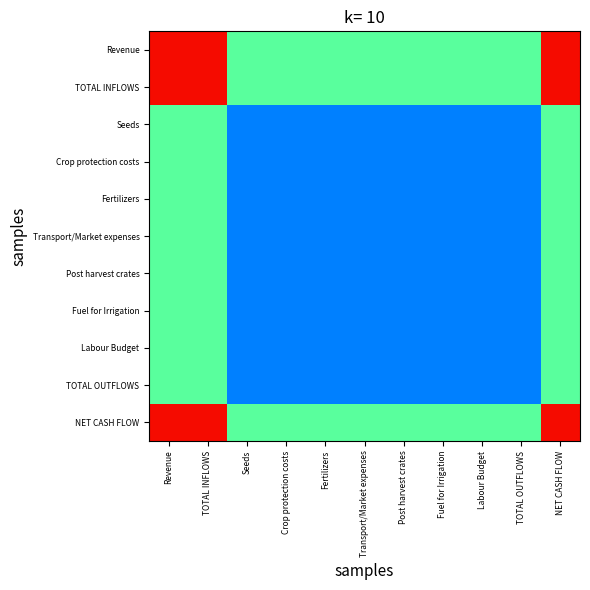

What is the total value across all series at Fuel for Irrigation?

3.4